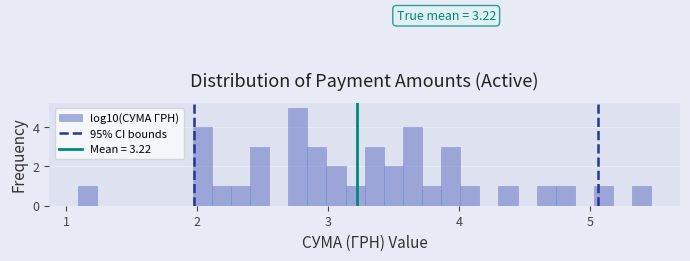

Read against the x-axis, roughly where is the centre of the tallest bar?

2.8